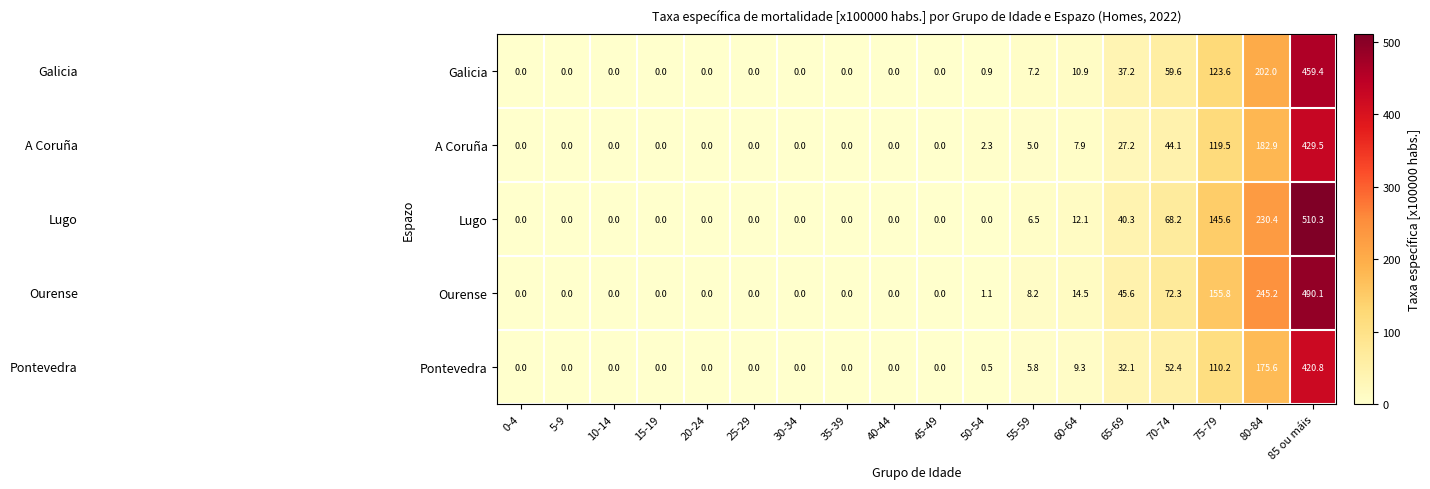

What is the approximate value of Ourense at 50-54?

1.1